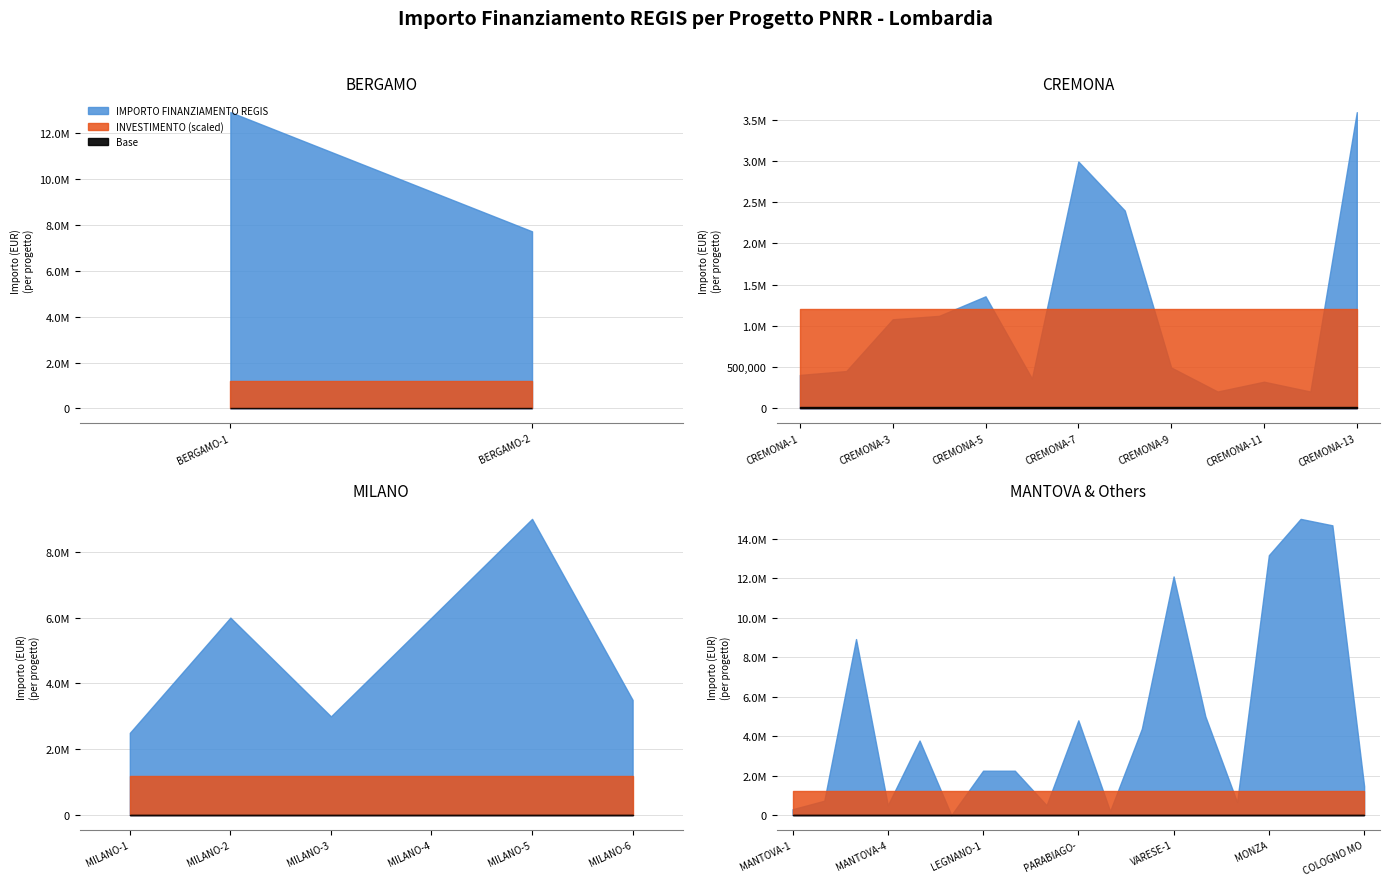

Which series has the widest spread of values?

IMPORTO FINANZIAMENTO REGIS